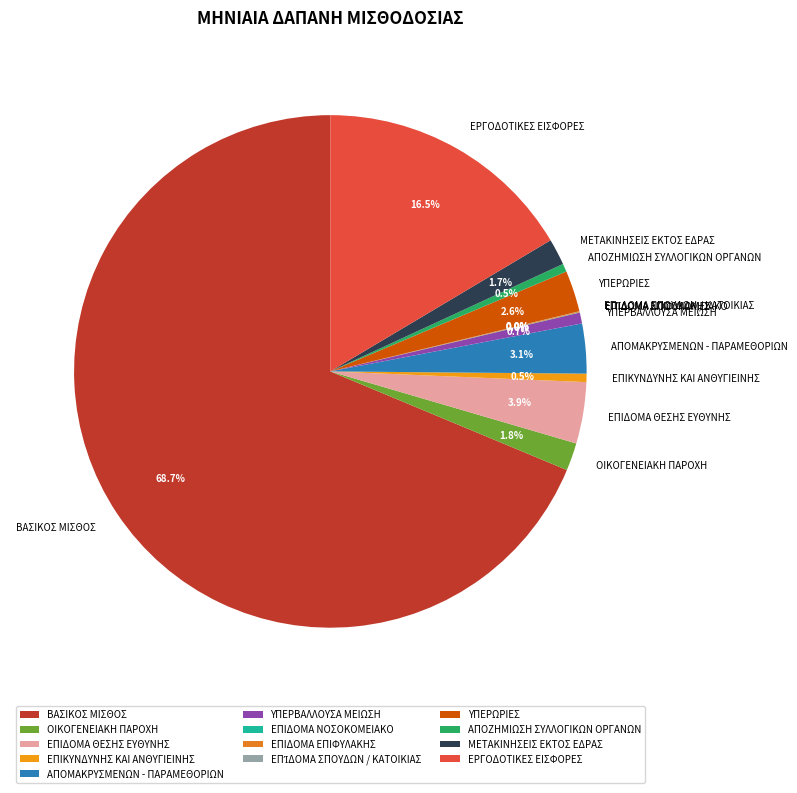

What portion of the pie excludes ΑΠΟΖΗΜΙΩΣΗ ΣΥΛΛΟΓΙΚΩΝ ΟΡΓΑΝΩΝ?

99.5%